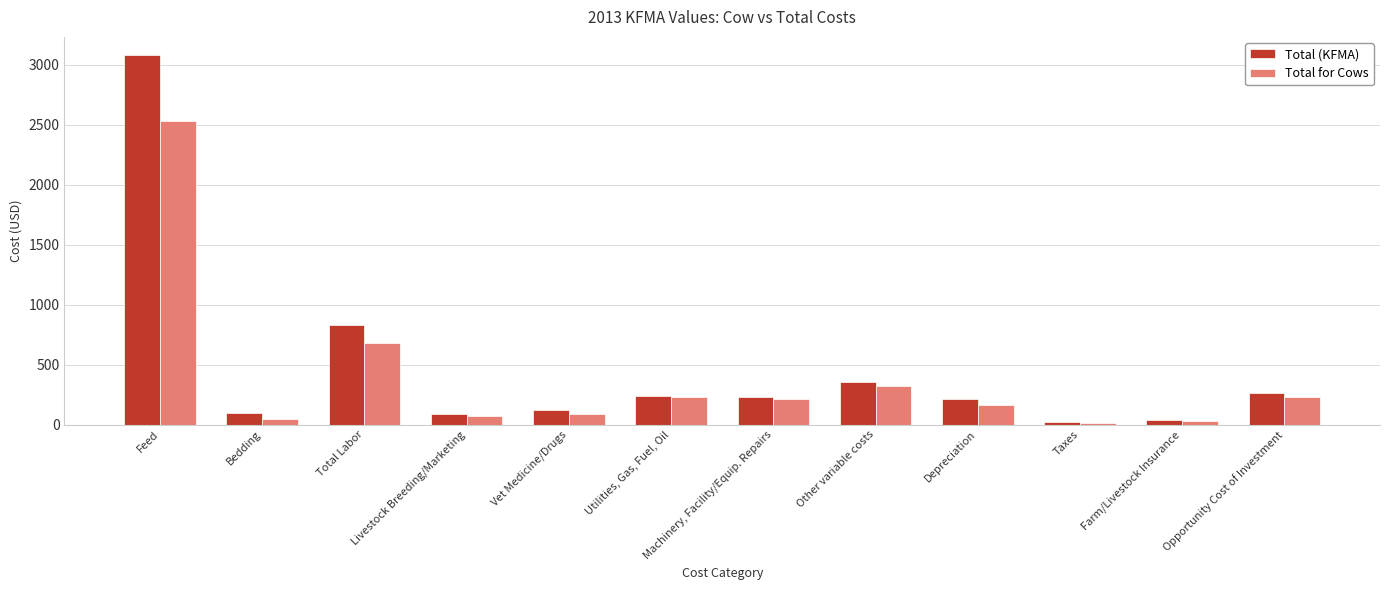

At how many categories does at least one series exceed 325?

3